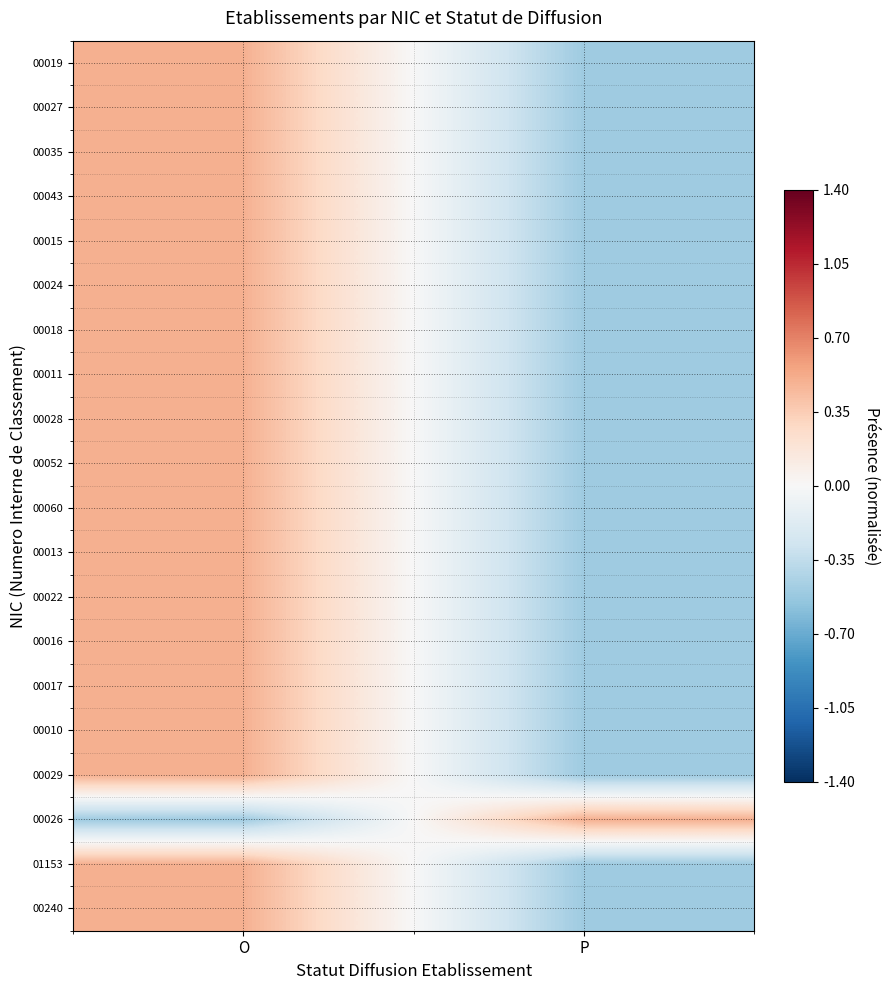

What is the smallest value displayed?

-0.5